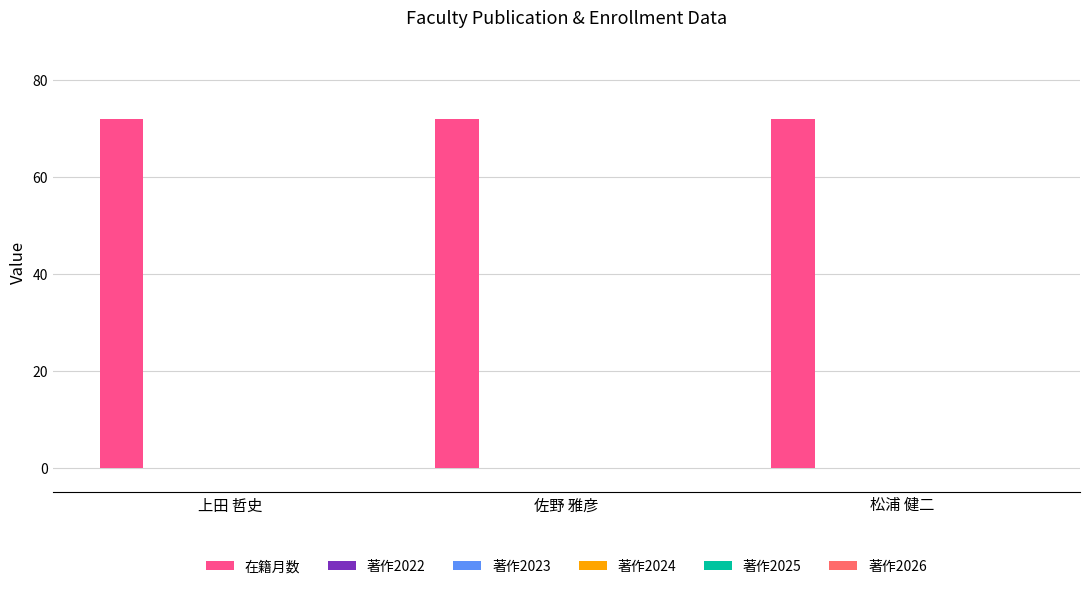

How many data points does each series have?

3